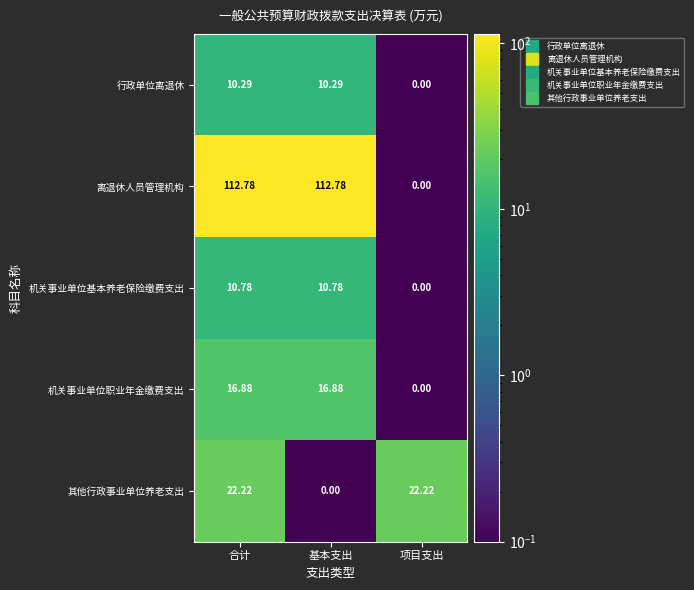

List the series in order of their peak value, highest first.

离退休人员管理机构, 其他行政事业单位养老支出, 机关事业单位职业年金缴费支出, 机关事业单位基本养老保险缴费支出, 行政单位离退休